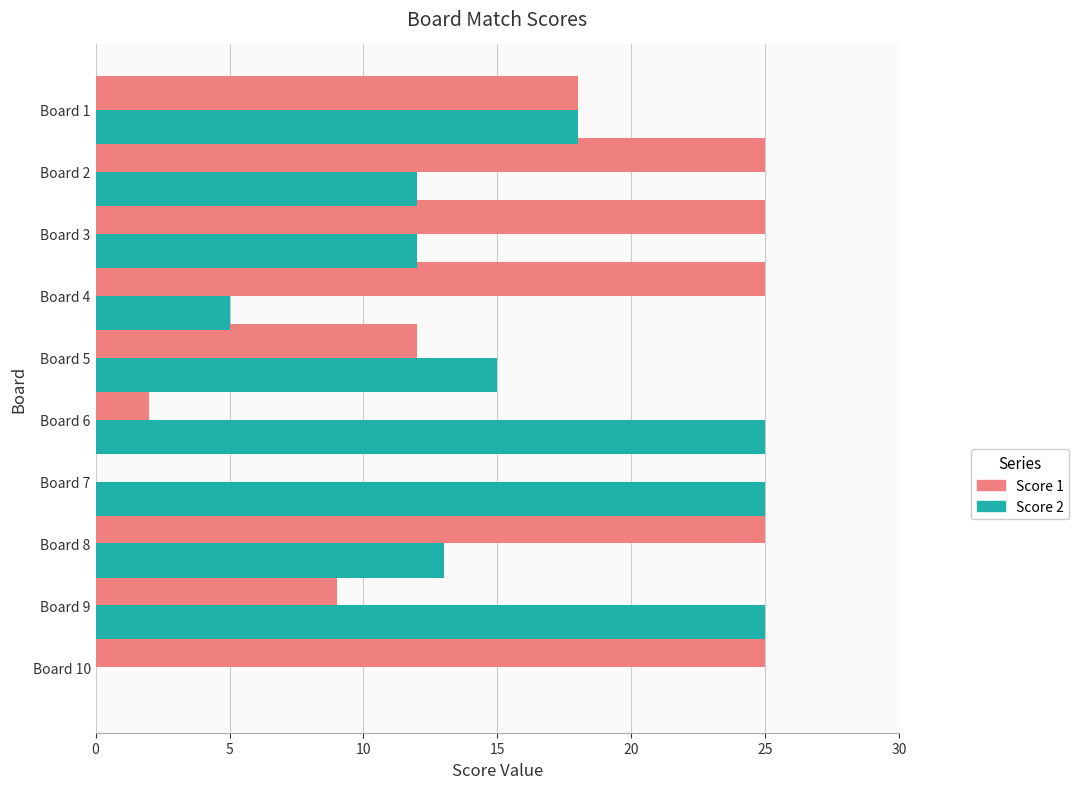

Is the value of Score 2 at Board 1 greater than the value of Score 1 at Board 3?

No